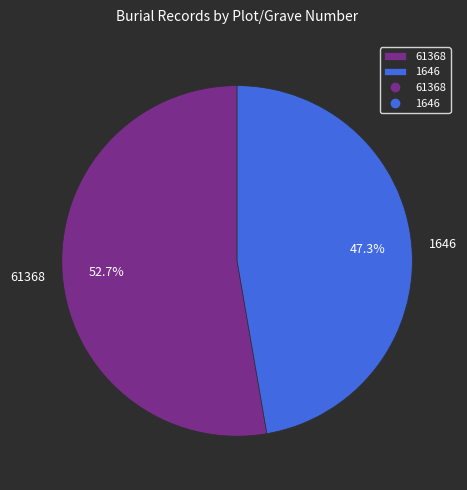

Rank the categories by value from lowest to highest.

1646, 61368